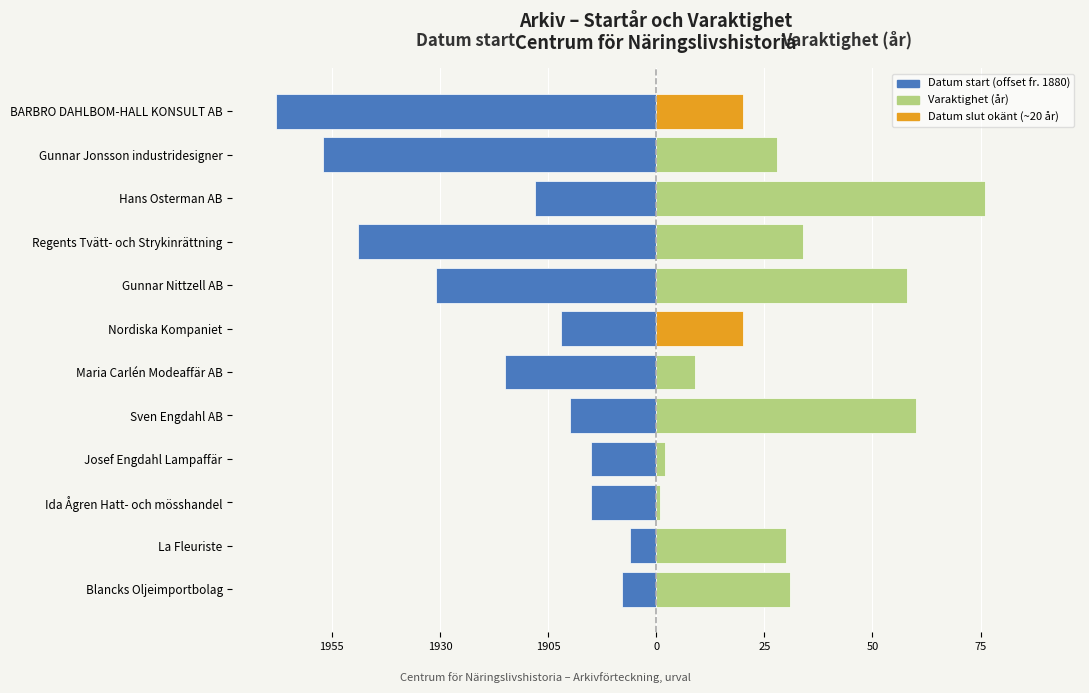

Rank the series by their average value, from lowest to highest.

Datum start (offset from 1880), Varaktighet (år)